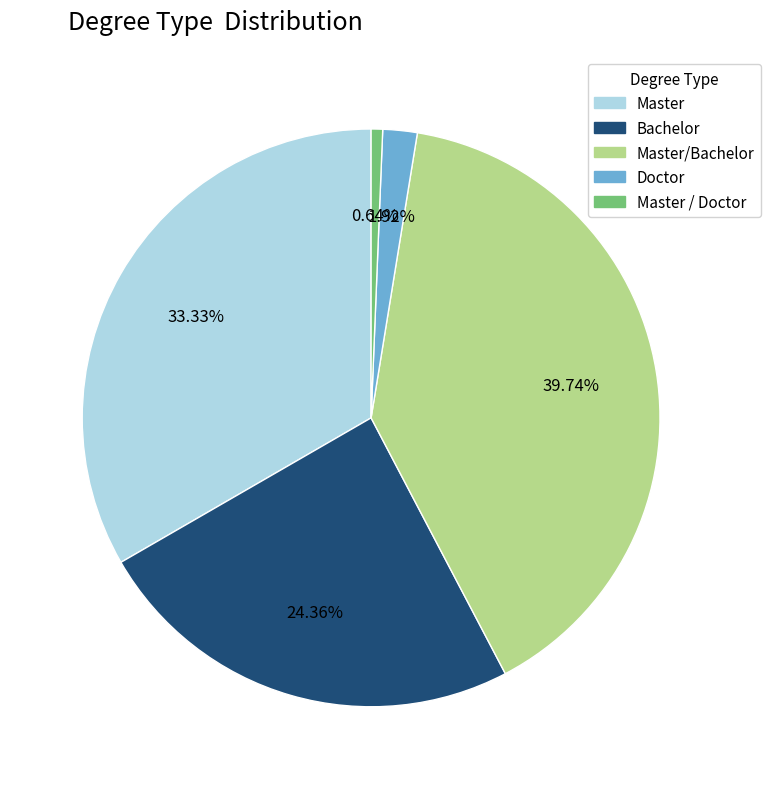

Is there a majority slice in this chart?

No